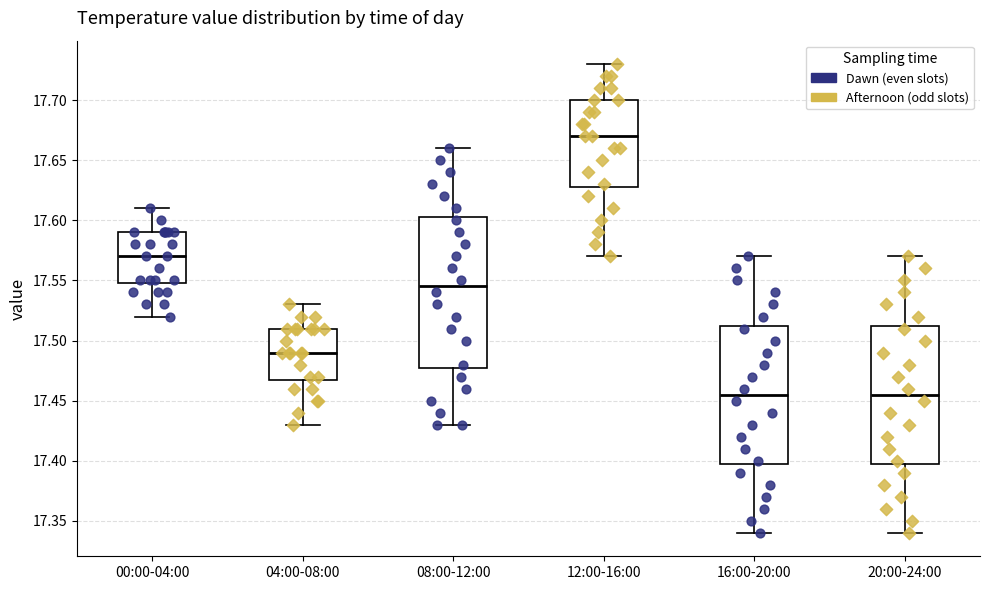

Where does the median line of the box for 16:00-20:00 sit on the y-axis? The values are not printed on the chart, so give them approximately, as read against the axis.

17.455